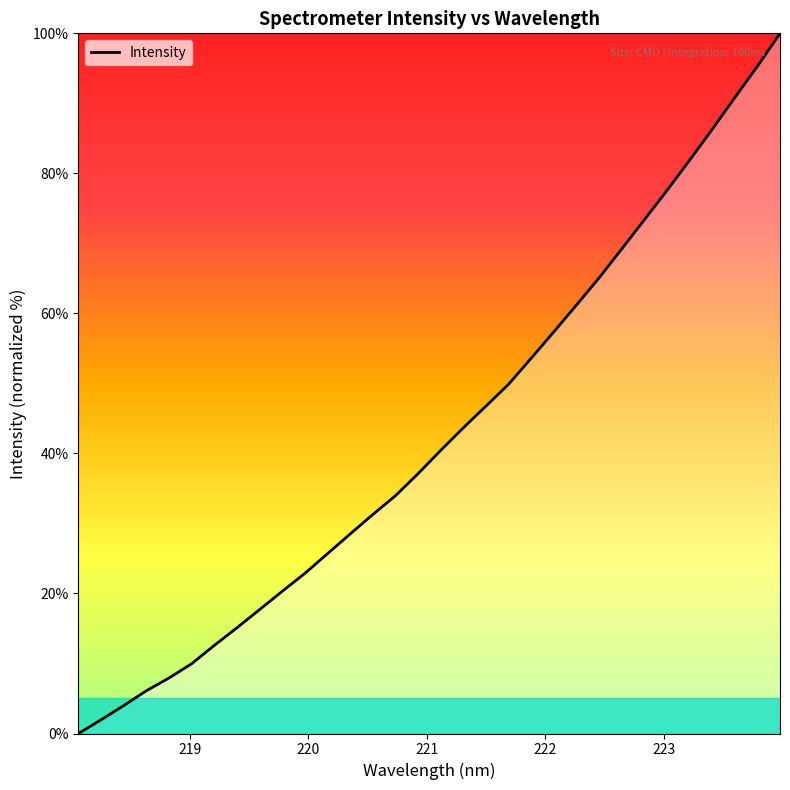

How many lines are shown in the chart?

1